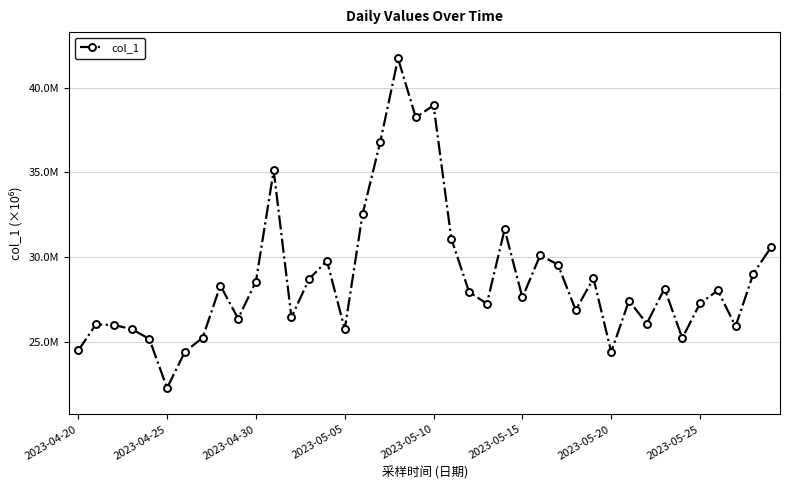

Does the chart have visible grid lines?

Yes